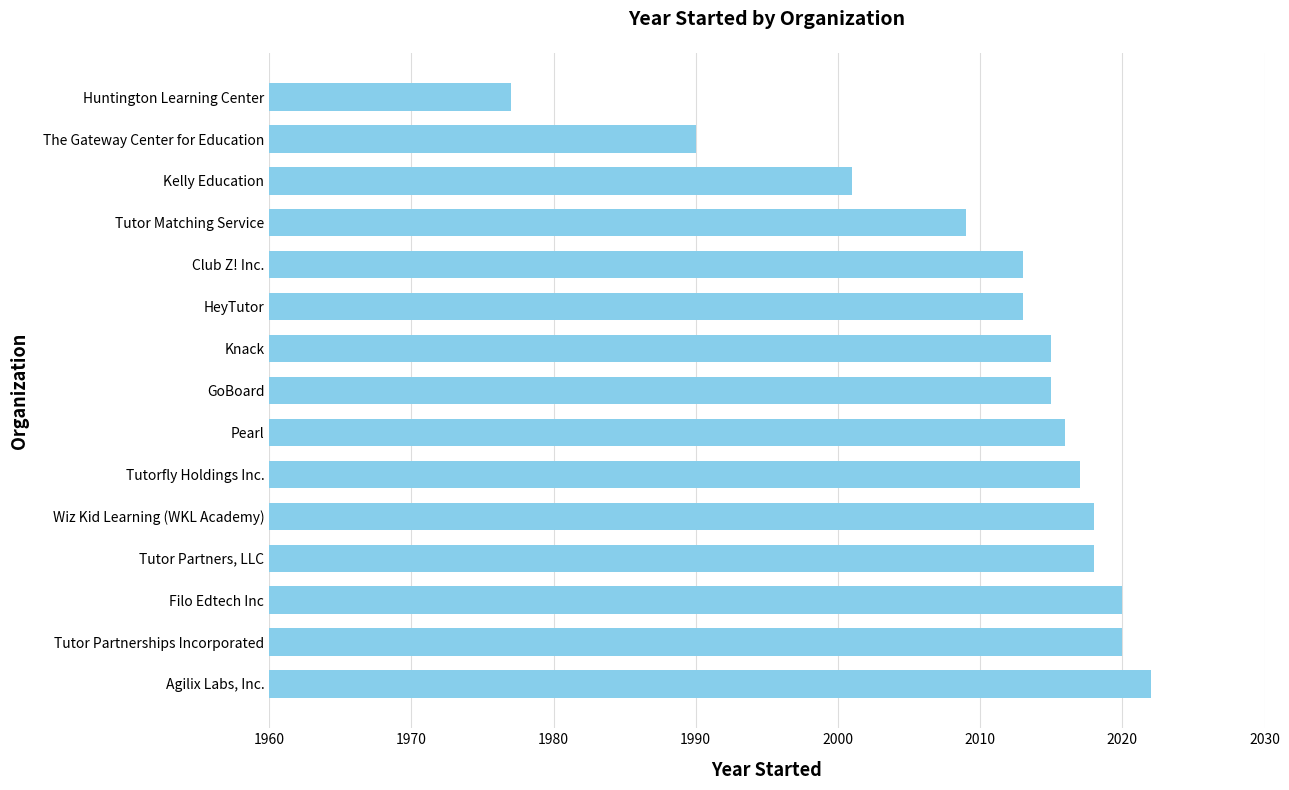

What is the difference between the second highest and minimum values?

43